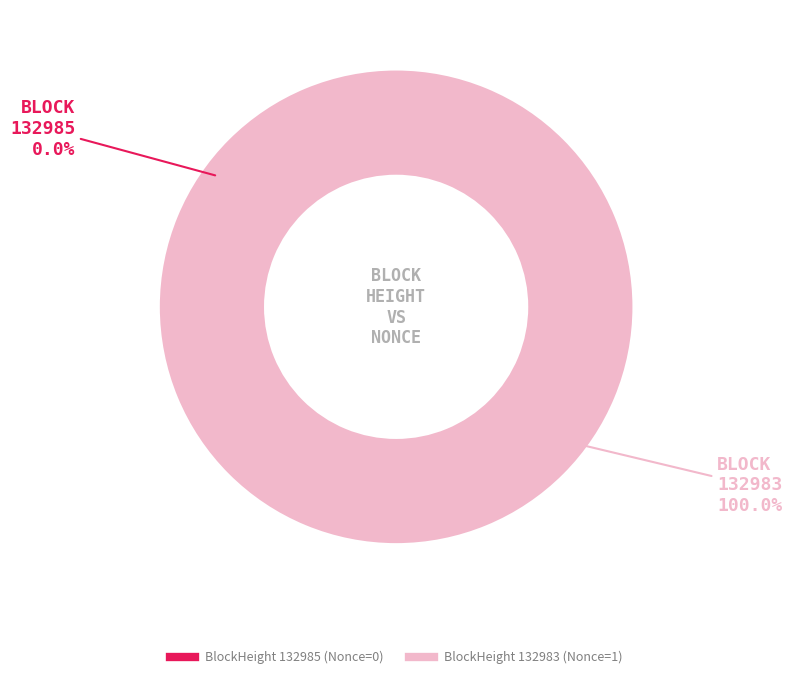

True or false: 132985 accounts for 0% of the total.

True